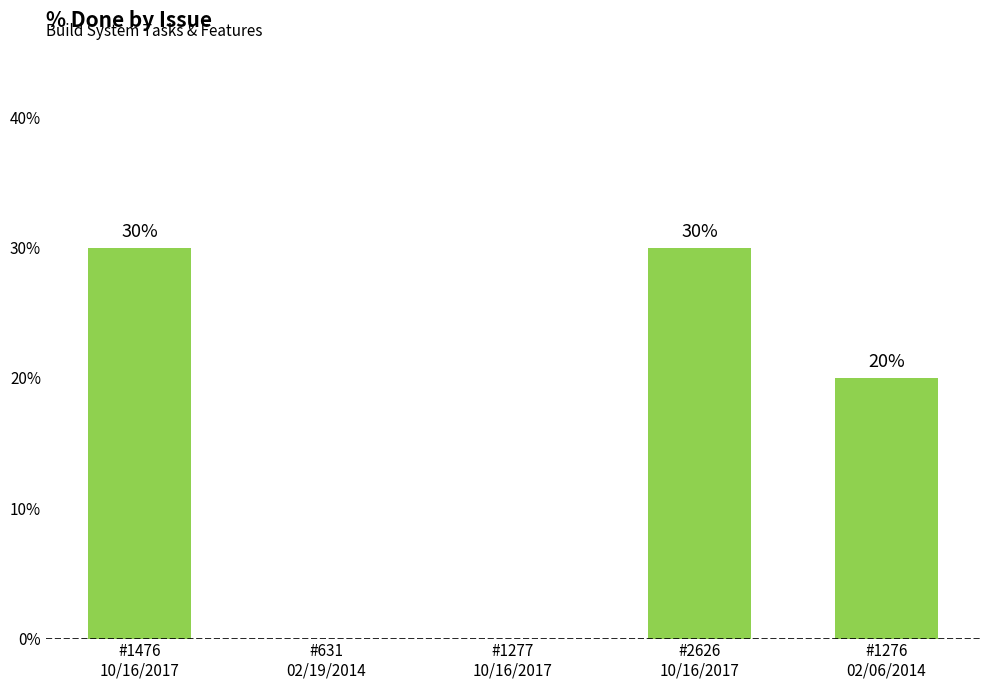

What is the greatest value displayed?

30